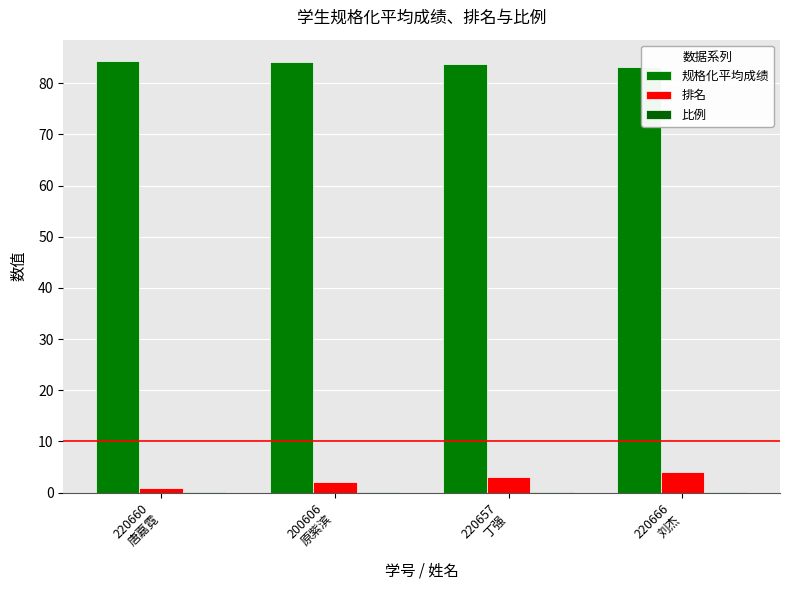

Are the bars grouped side by side (vs. stacked)?

Yes